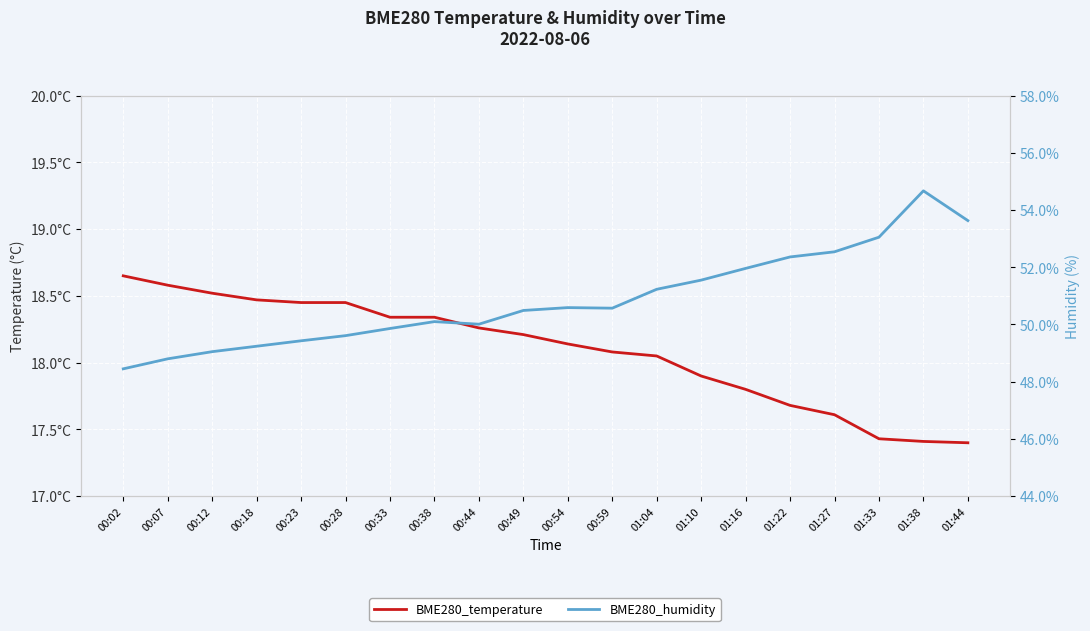

What position from the right is 00:44?

12